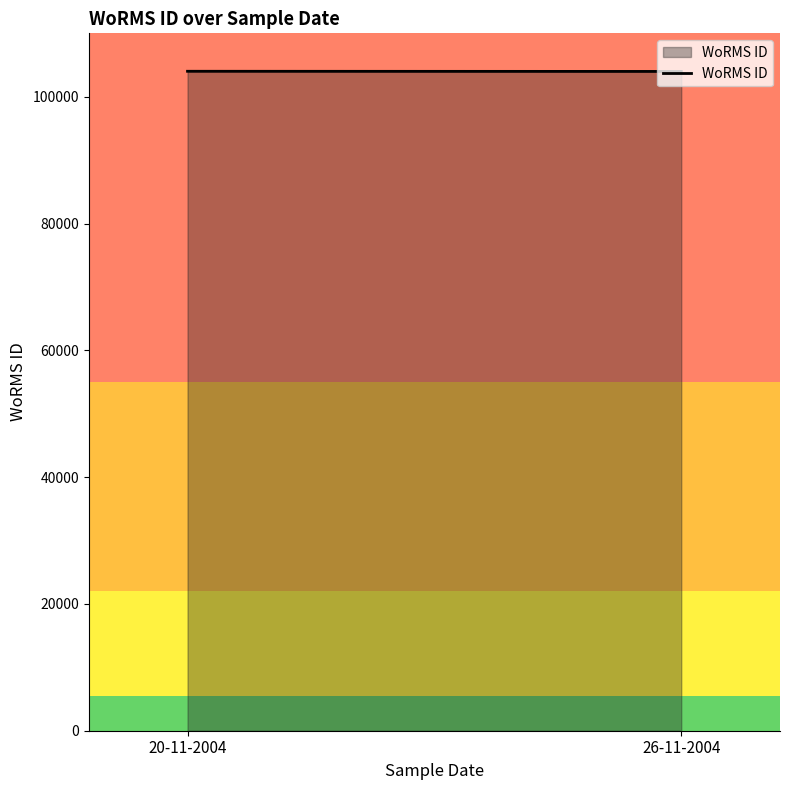

What value does the data have at 20-11-2004?

104016